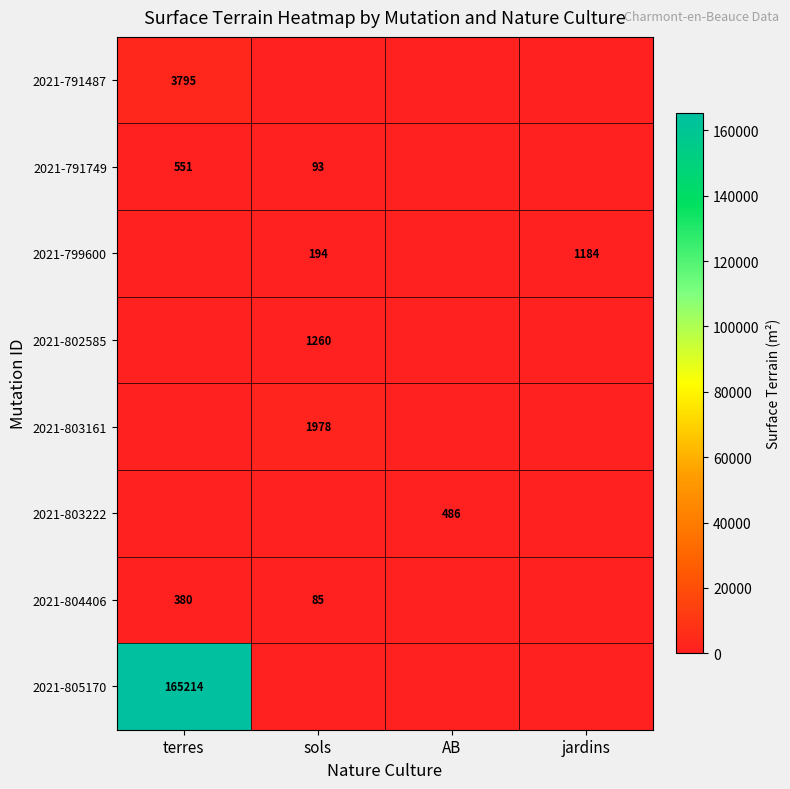

How many data points does each series have?

4